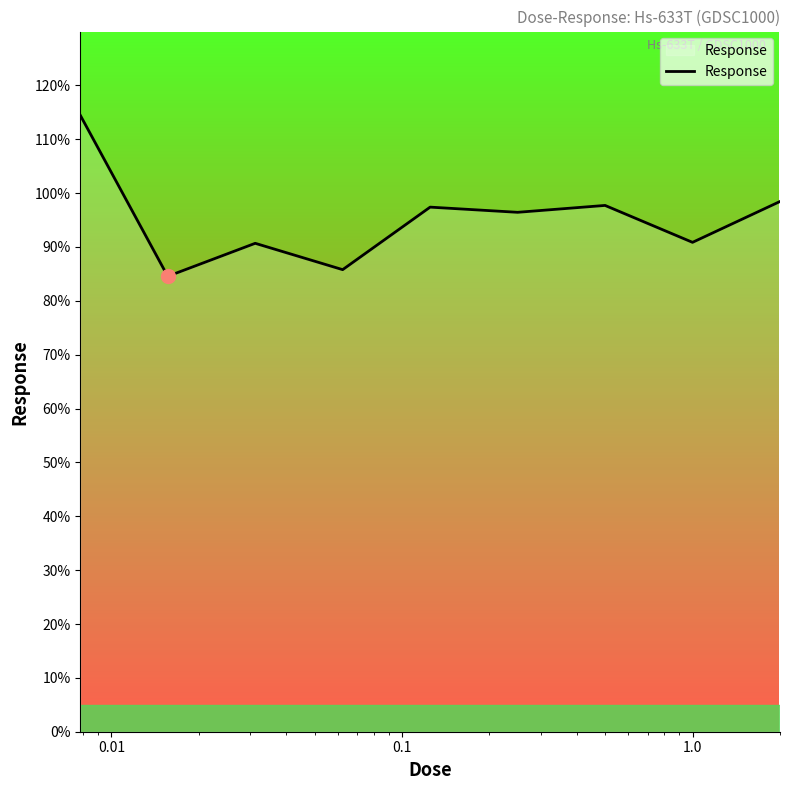

What is the minimum value shown in the chart?

84.6